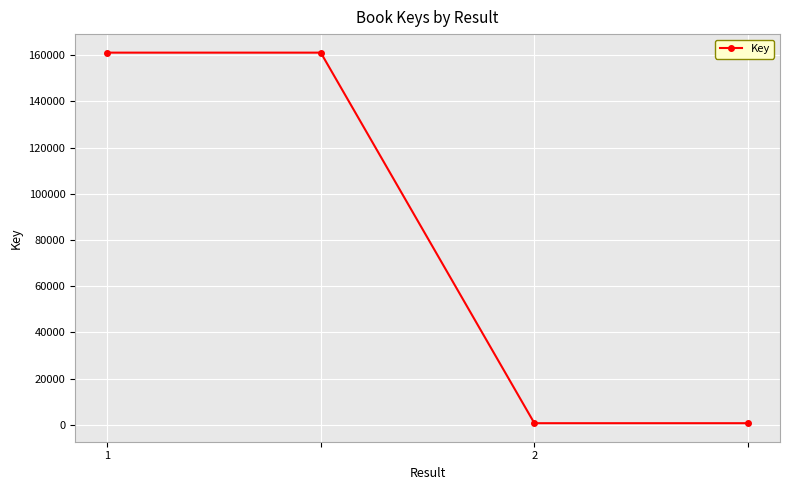

True or false: the data has more than 2 interior local peaks.

False